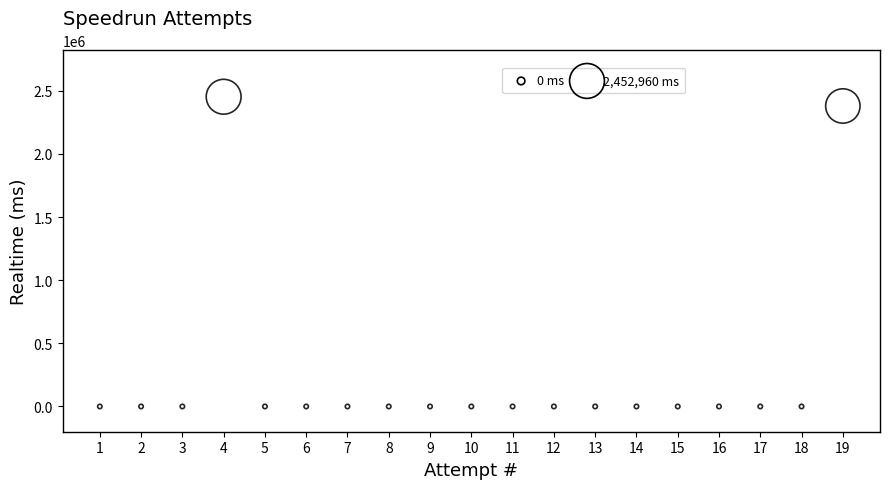

What is the range of Y values (max minus min)?

2452960